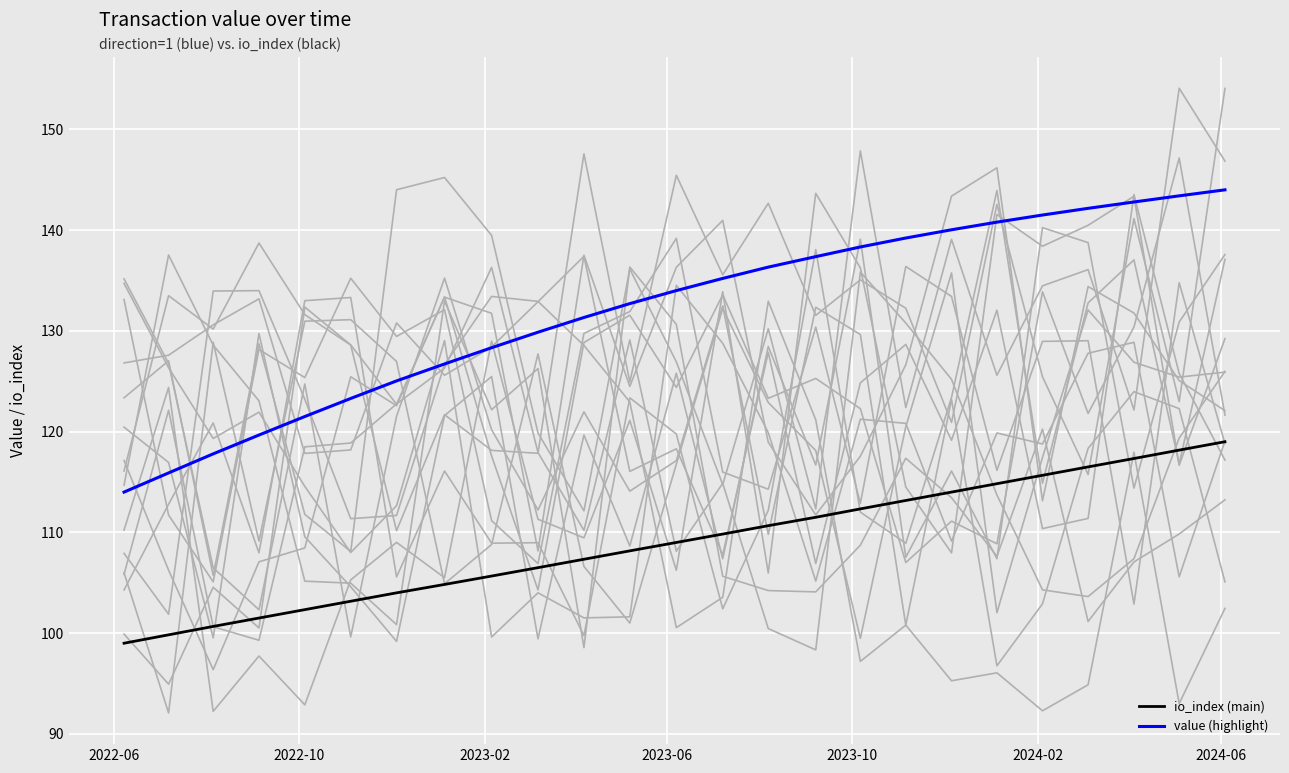

What is the minimum value for value (highlight)?

114.0